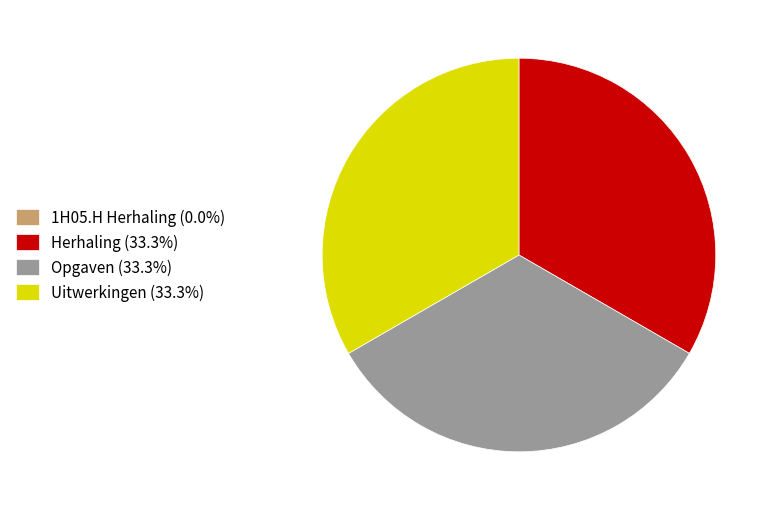

Is there a majority slice in this chart?

No